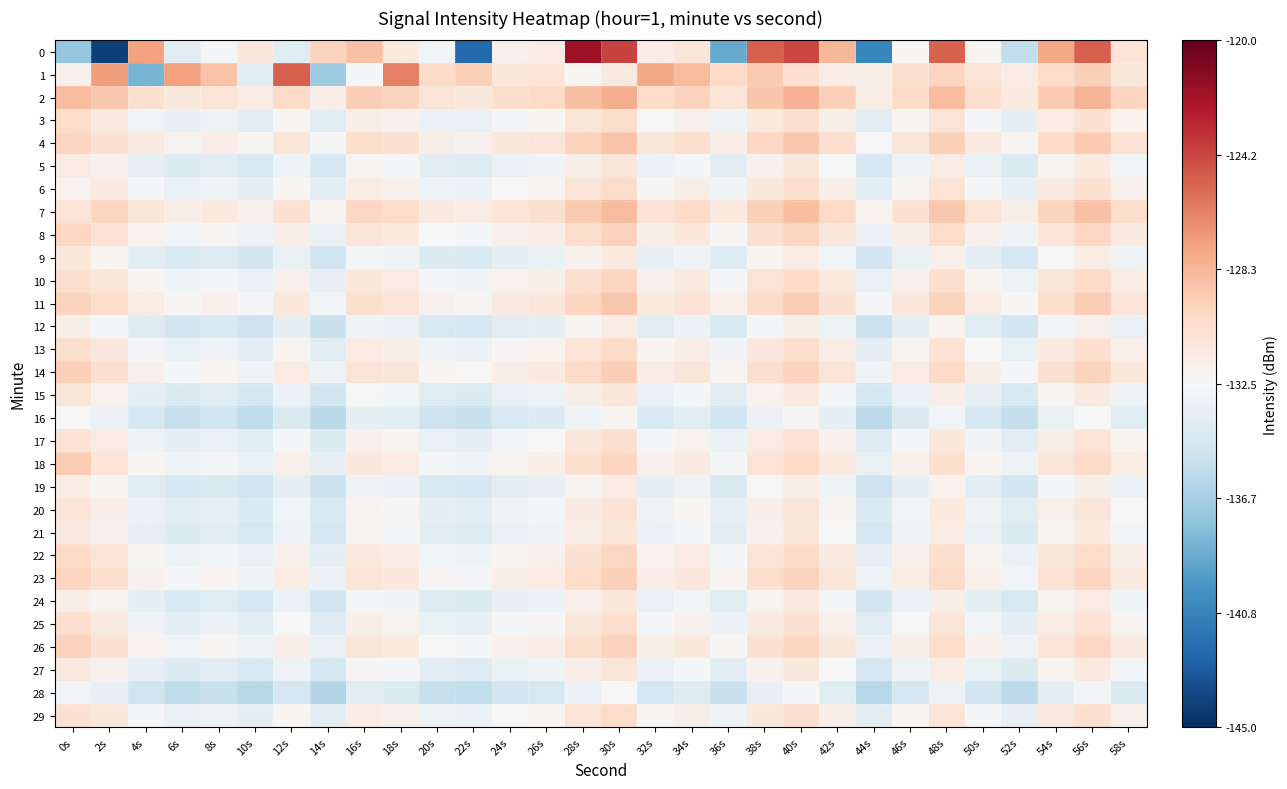

At which category does the chart reach its minimum across all series?

2s